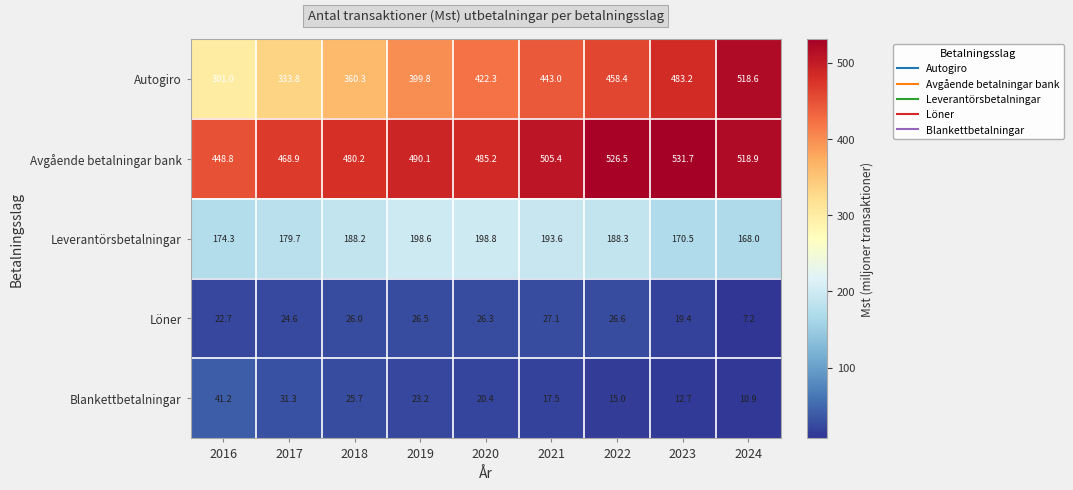

What is the minimum value shown in the chart?

7.2